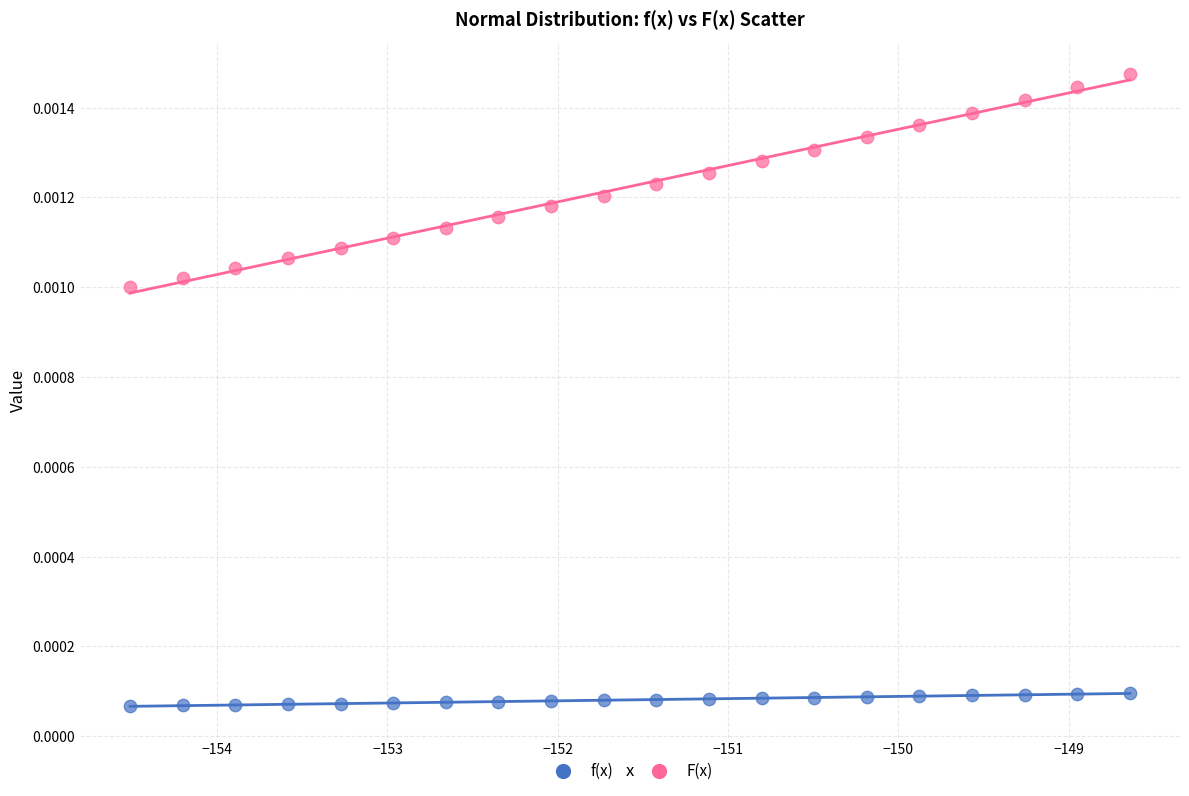

What are all the series names shown in the legend?

f(x), F(x)